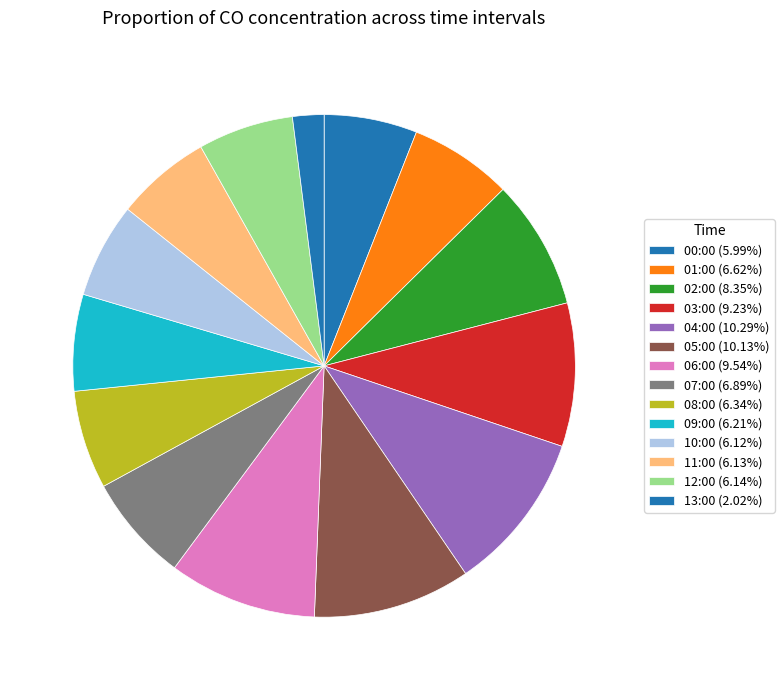

How many slices are in this pie chart?

14